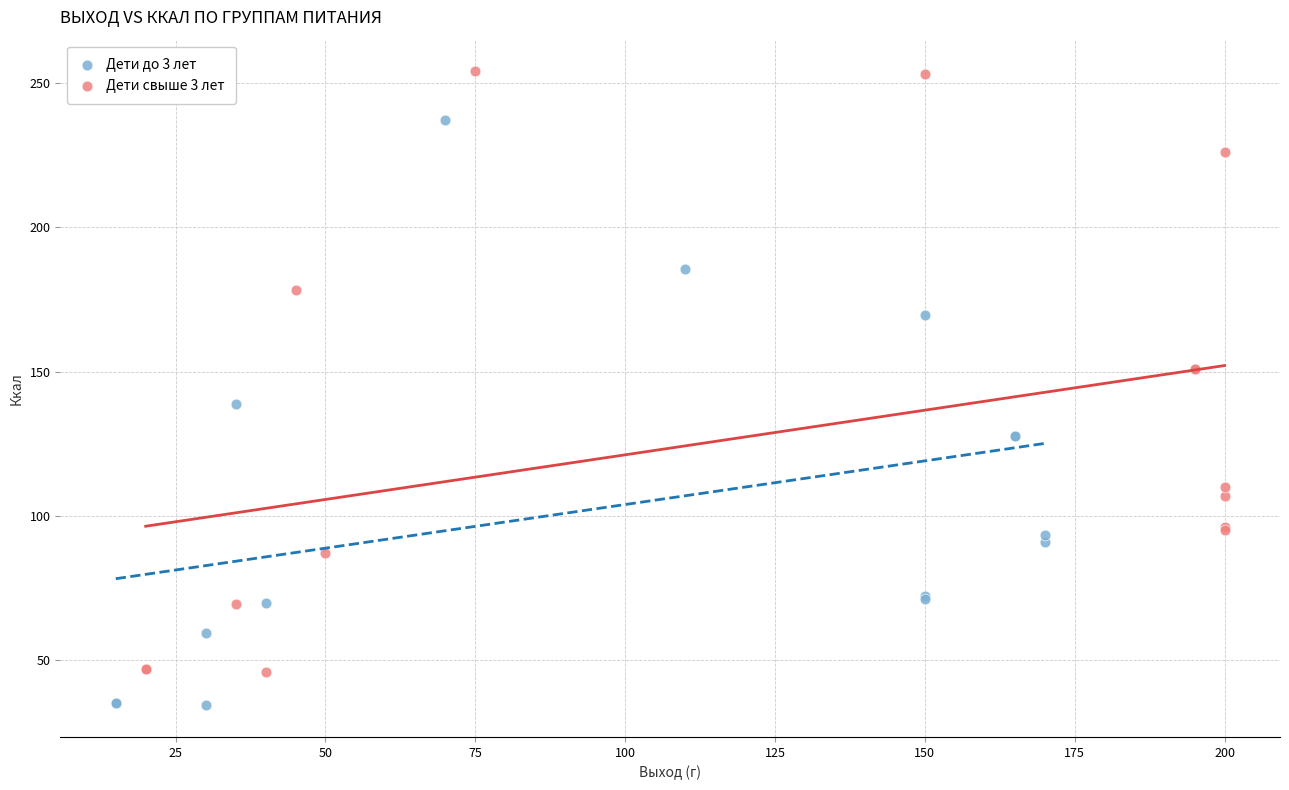

Which series has the largest Y range (max minus min)?

Дети свыше 3 лет